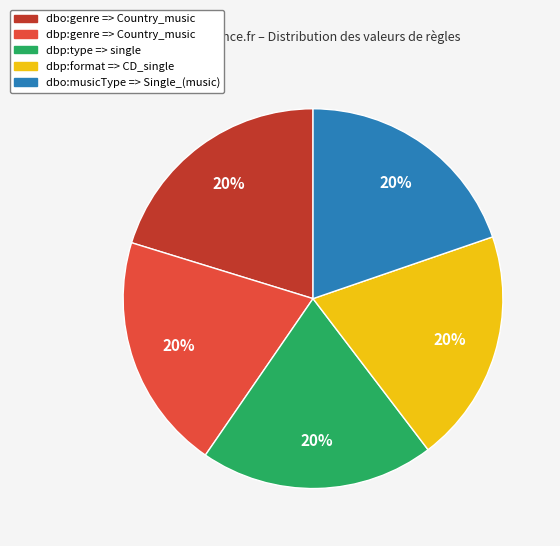

True or false: dbo:genre => Country_music accounts for 20% of the total.

True